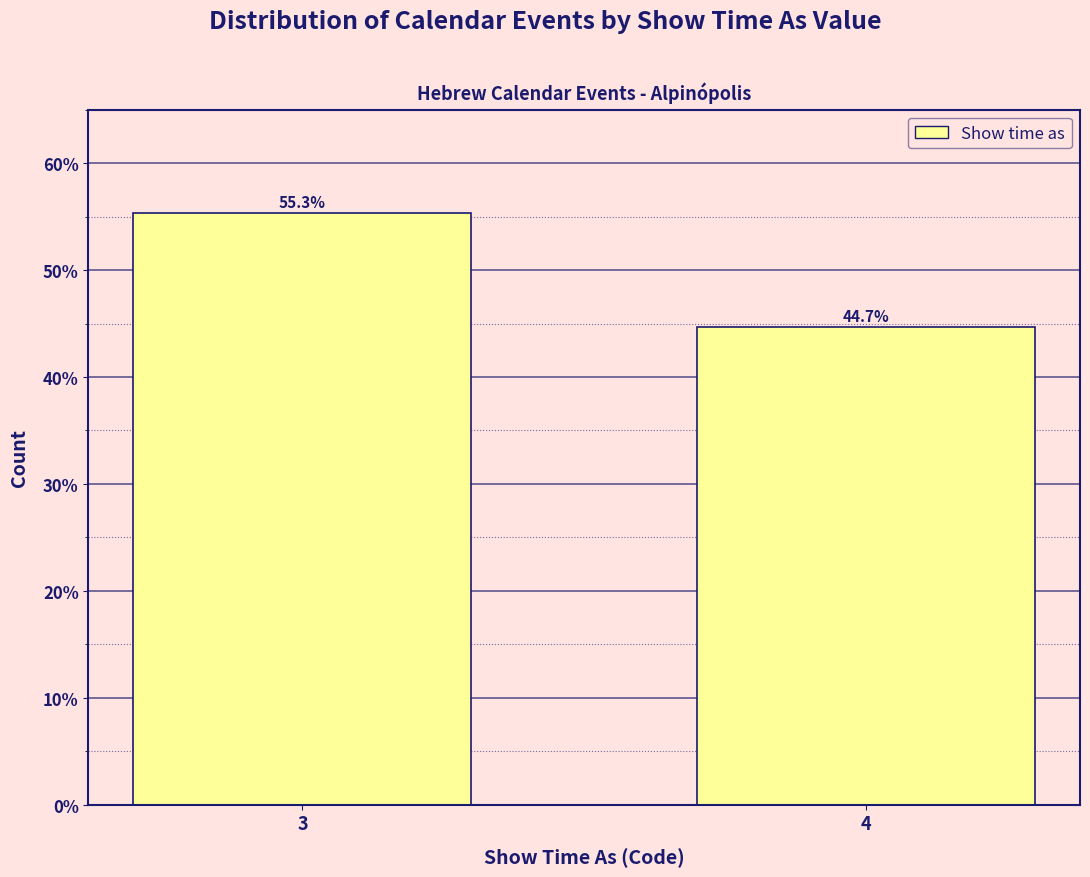

Reading right to left, list all the values displayed in this chart.

4=44.7	3=55.3